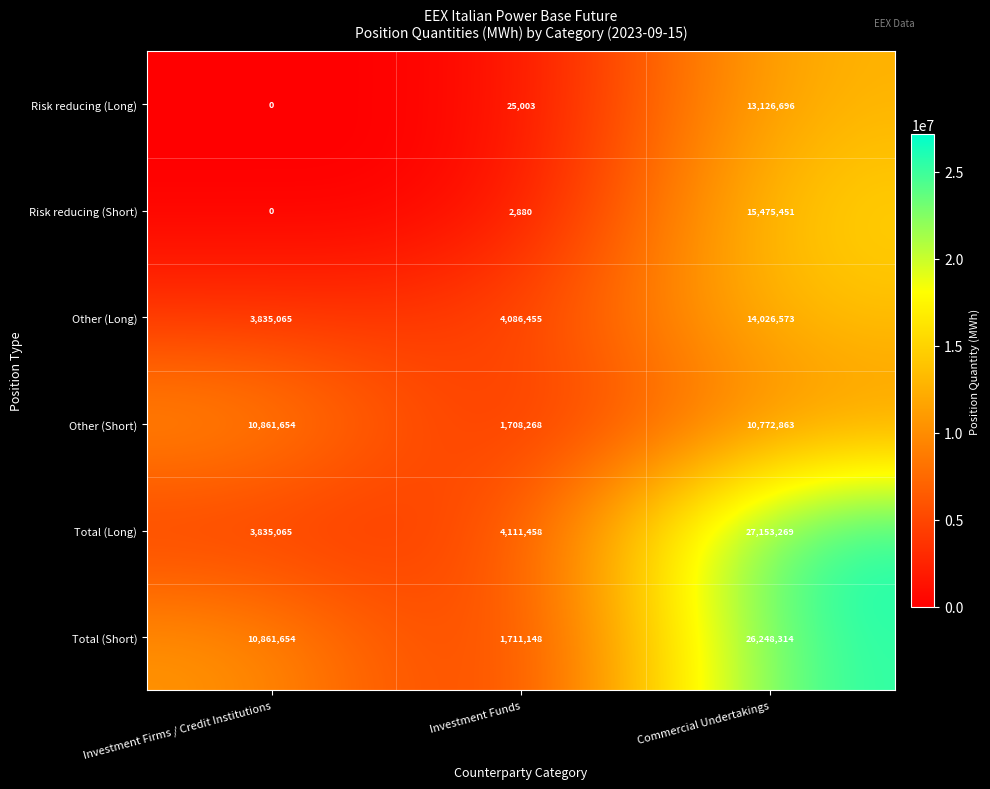

Is it true that Total (Long) equals 1029073 at Investment Firms / Credit Institutions?

False